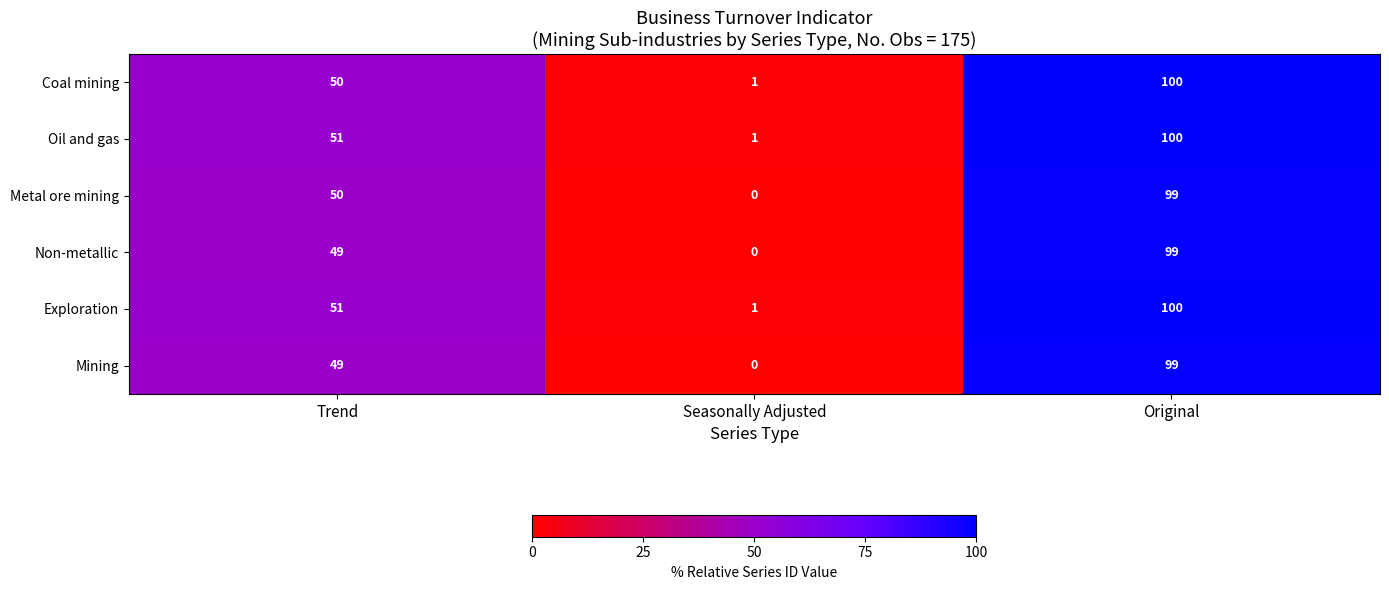

How many positive values does the Non-metallic series have?

2